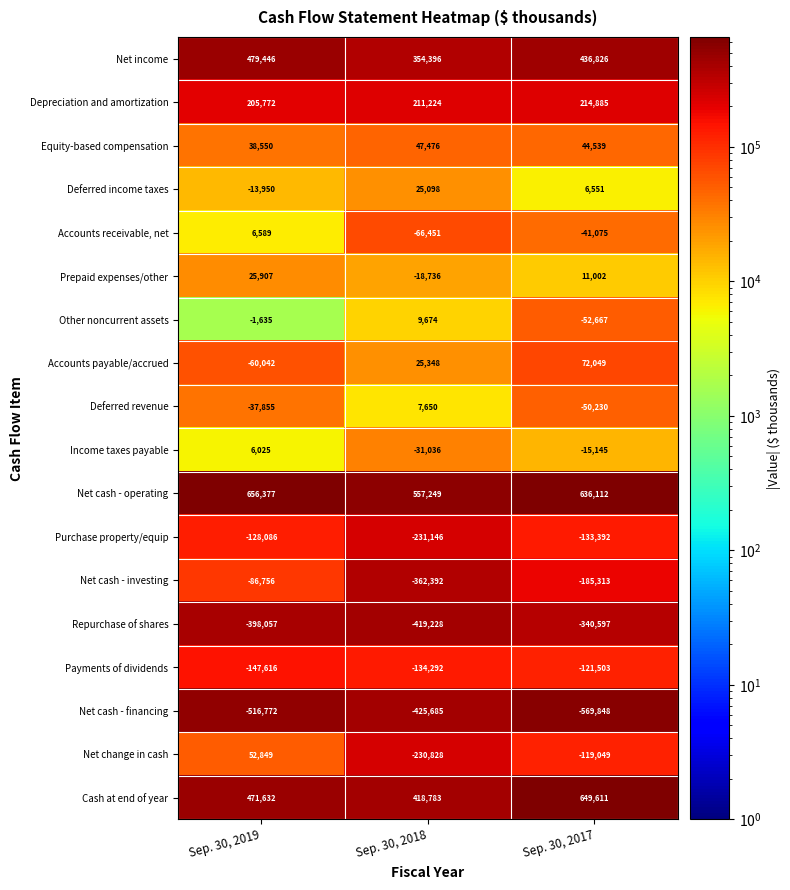

Count the number of categories in the chart.

3